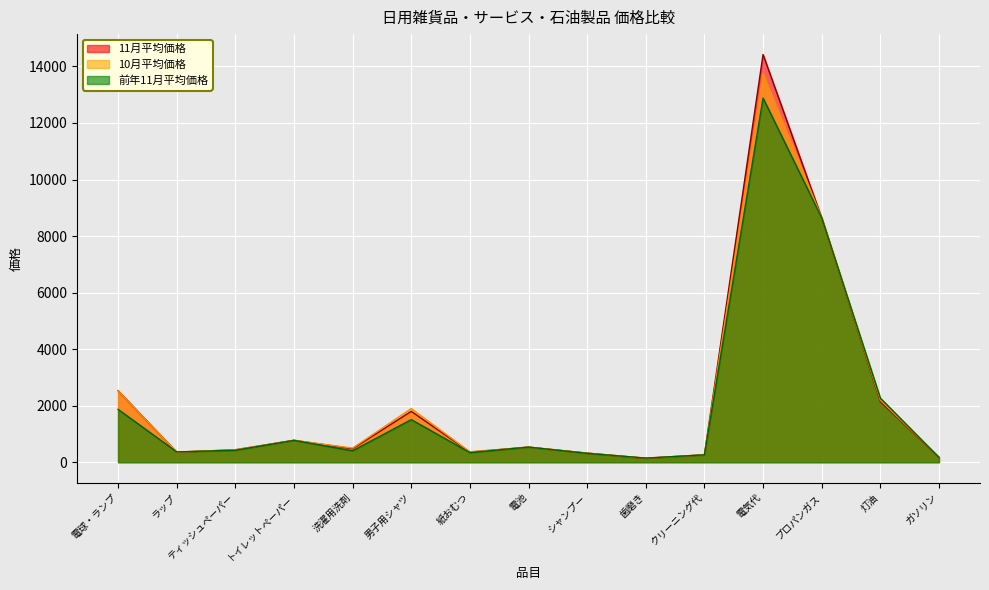

What is the difference between the maximum and minimum values in the 11月平均価格 series?

14284